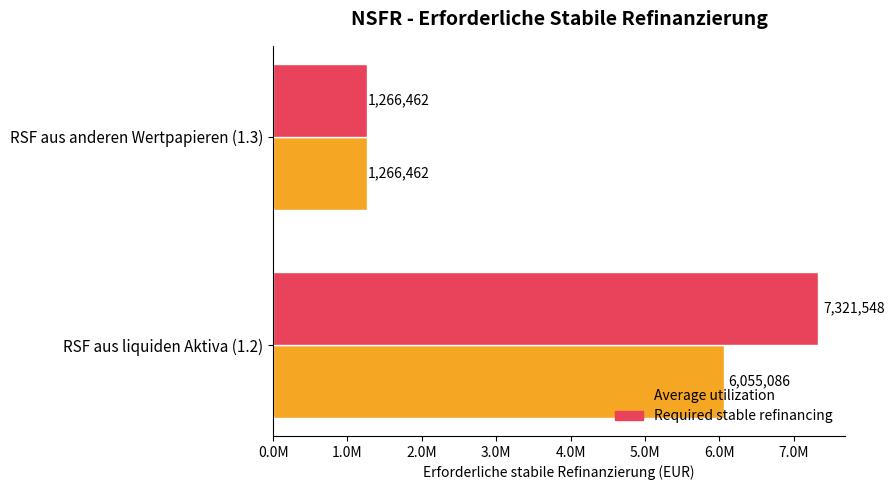

What are all the series names shown in the legend?

Average utilization, Required stable refinancing